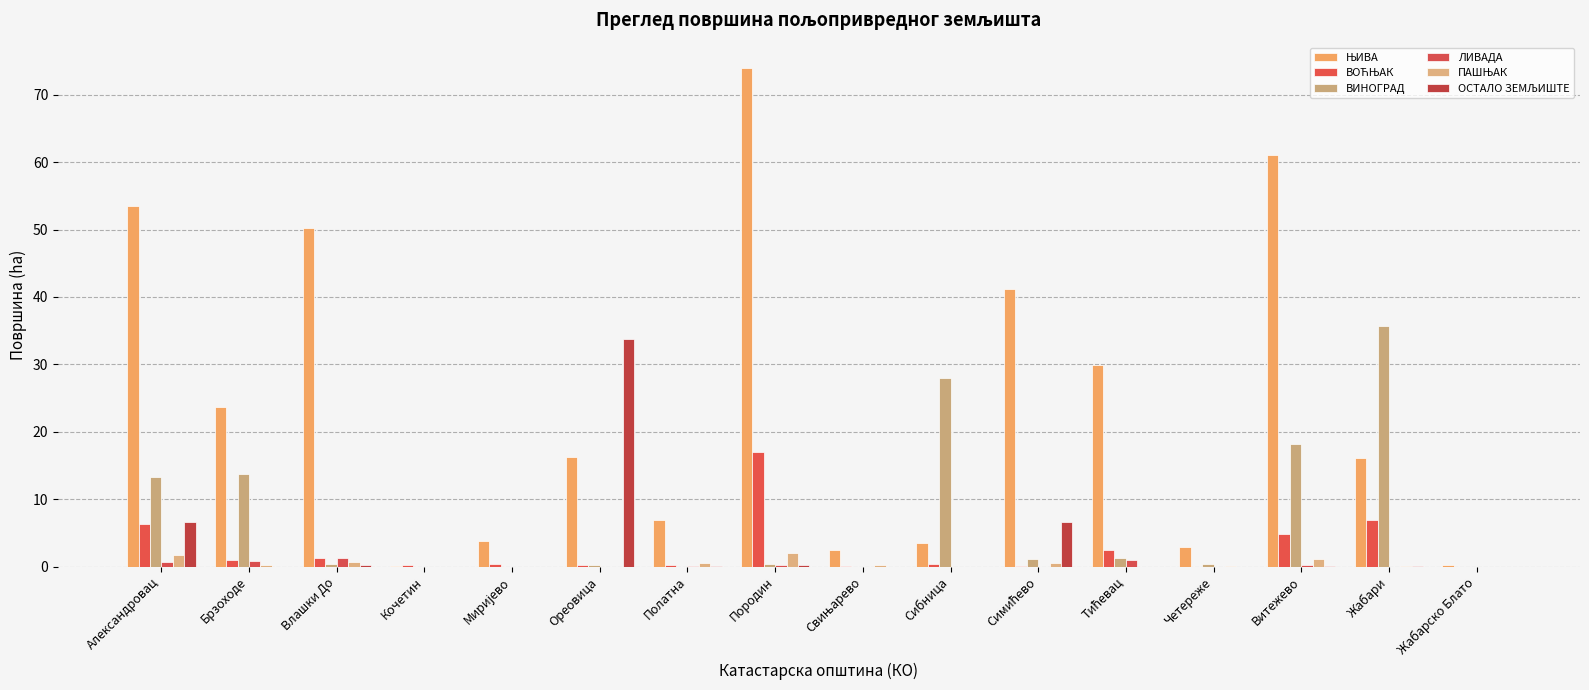

At how many categories does at least one series exceed 55?

2